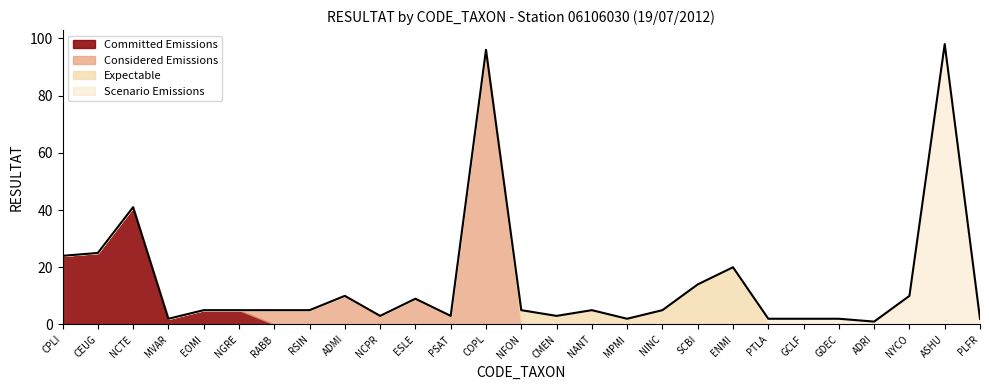

Which category has the lowest value across all series?

ADRI